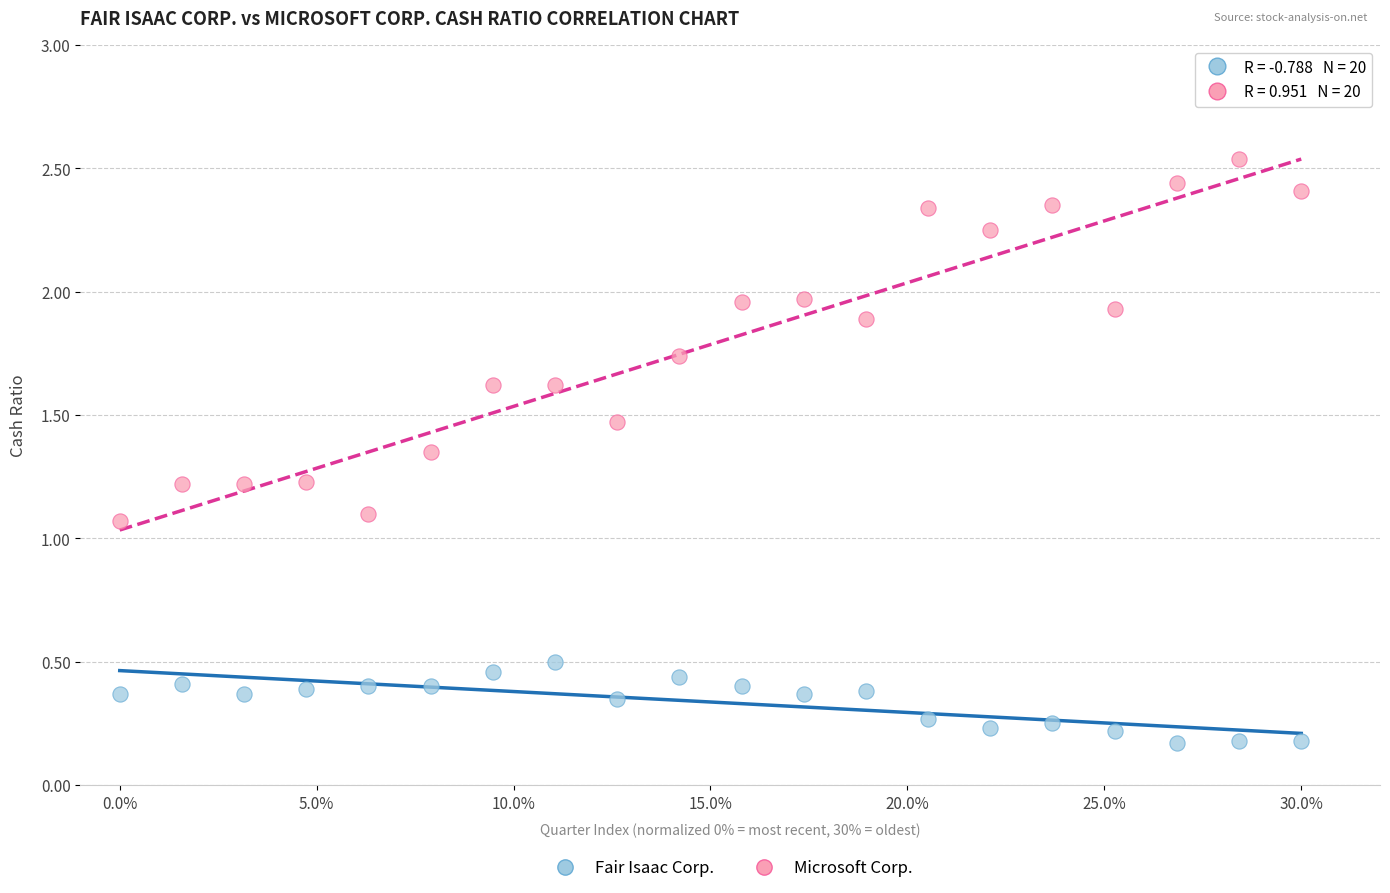

What are all the series names shown in the legend?

Fair Isaac Corp., Microsoft Corp.